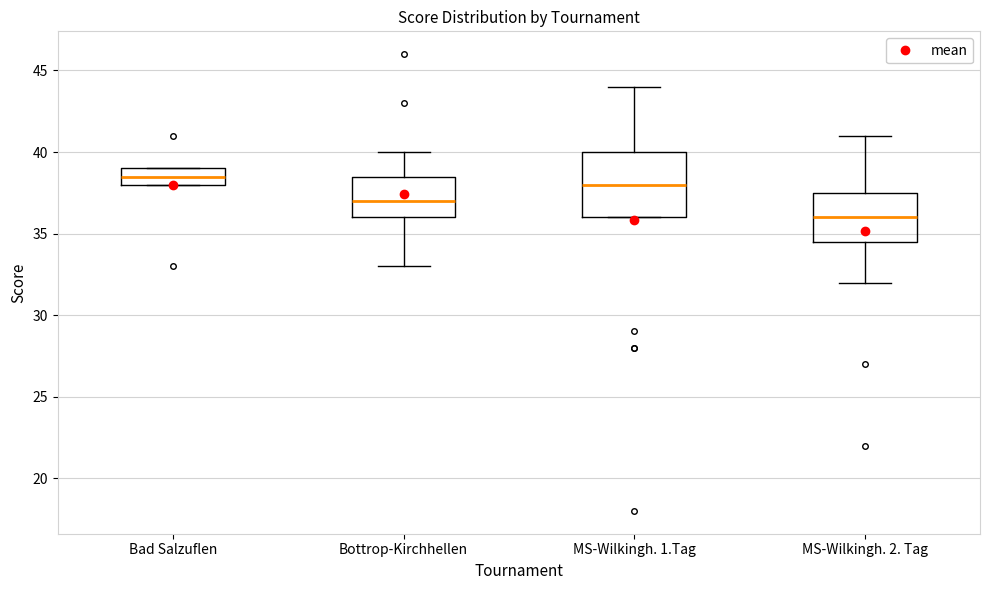

Reading left to right, read every box against the y-axis: the position of its median line, the range the box covers, and the ends of its whiskers. The values are not printed on the chart, so give them approximately, as read against the axis.

Bad Salzuflen: median 38.5, box 38.0 to 39.0, whiskers 38.0 to 39.0
Bottrop-Kirchhellen: median 37.0, box 36.0 to 38.5, whiskers 33.0 to 40.0
MS-Wilkingh. 1.Tag: median 38.0, box 36.0 to 40.0, whiskers 36.0 to 44.0
MS-Wilkingh. 2. Tag: median 36.0, box 34.5 to 37.5, whiskers 32.0 to 41.0